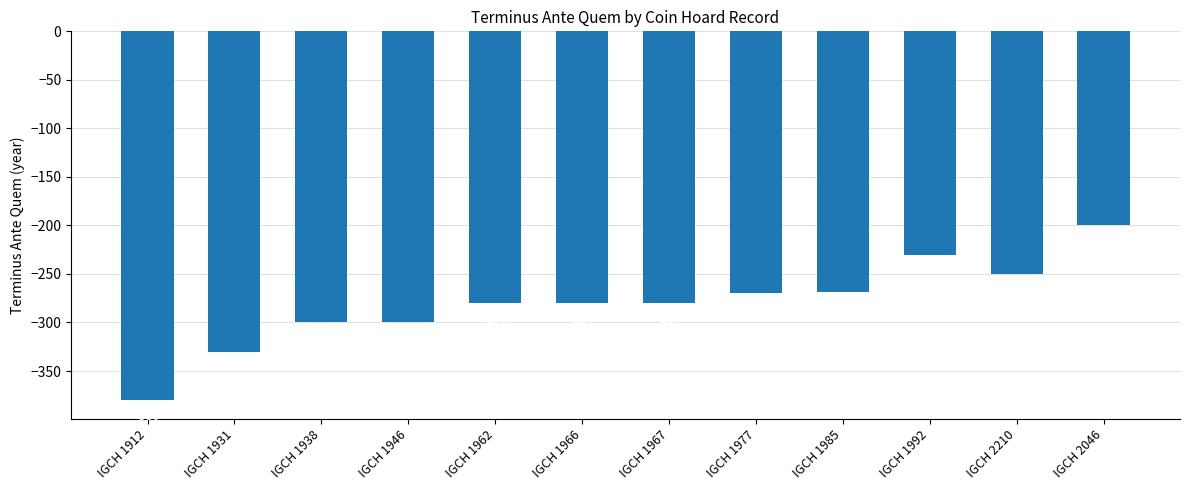

What is the average value?

-281